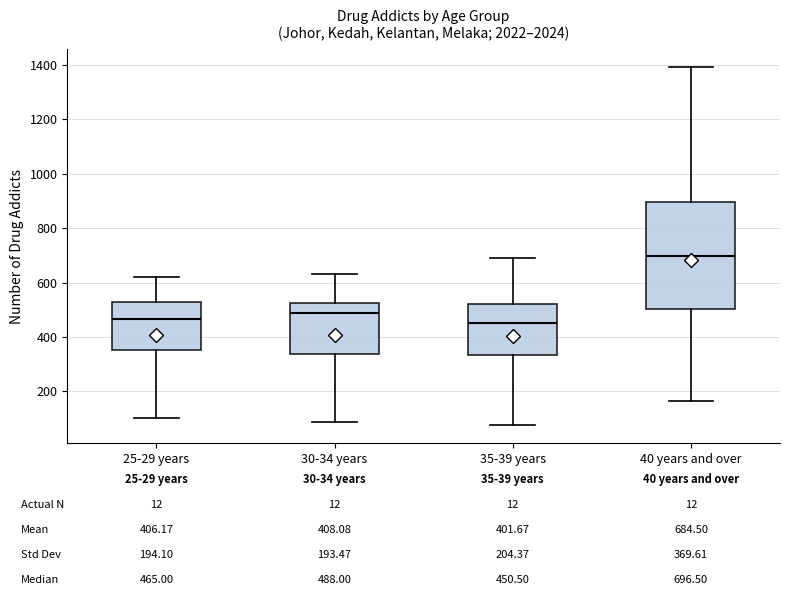

Comparing the boxes themselves (not the whiskers), which one is the tallest?

40 years and over